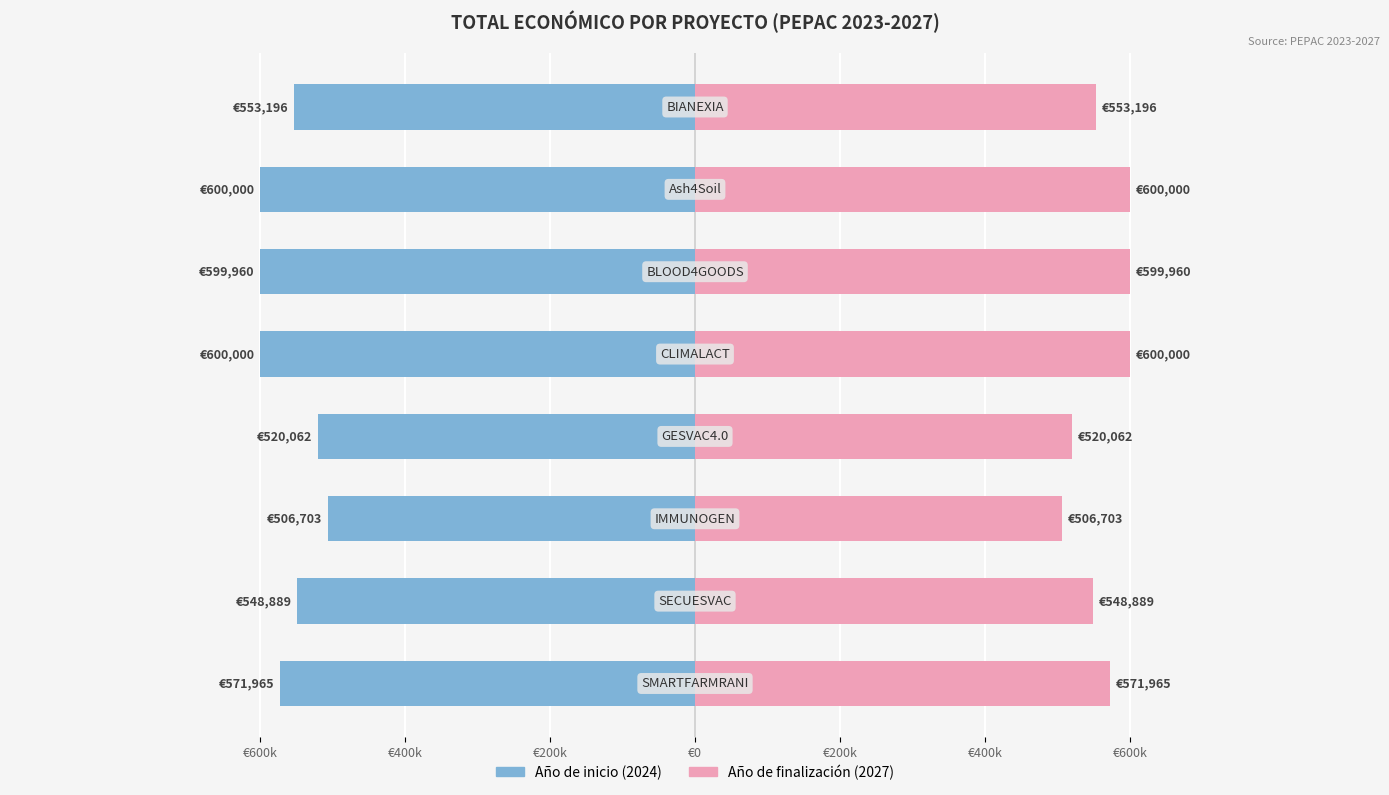

What is the average value of the Año de inicio (2024) series?

-562597